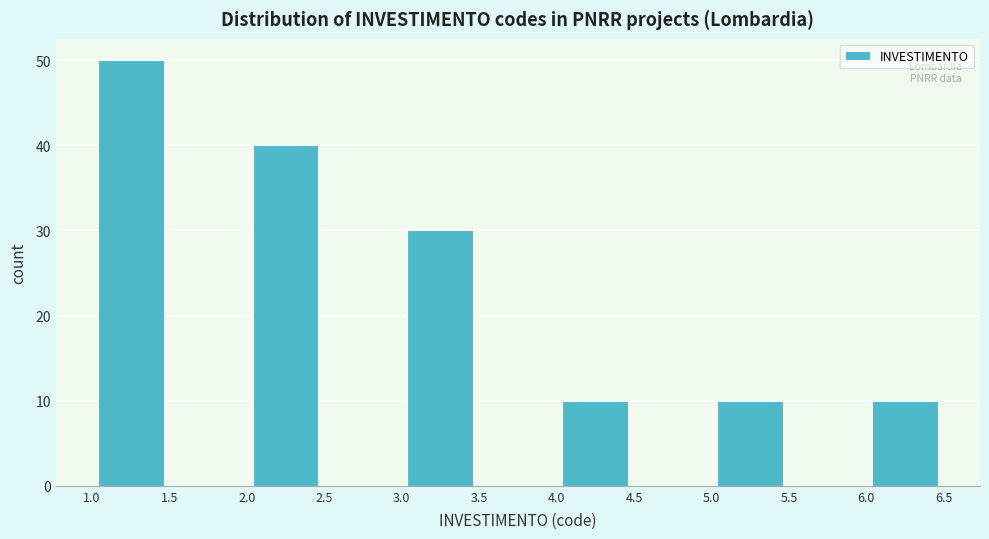

Reading left to right, transcribe this chart: for each bar, give the range it covers on the x-axis and its height. The values are not printed on the chart, so give them approximately, as read against the axis.

1.0 to 1.5: 50
1.5 to 2.0: 0
2.0 to 2.5: 40
2.5 to 3.0: 0
3.0 to 3.5: 30
3.5 to 4.0: 0
4.0 to 4.5: 10
4.5 to 5.0: 0
5.0 to 5.5: 10
5.5 to 6.0: 0
6.0 to 6.5: 10